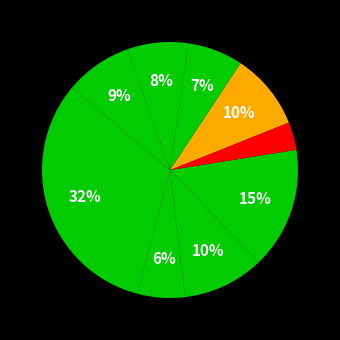

To the nearest percent, what is the difference between the largest and smallest slice percentages?

28%